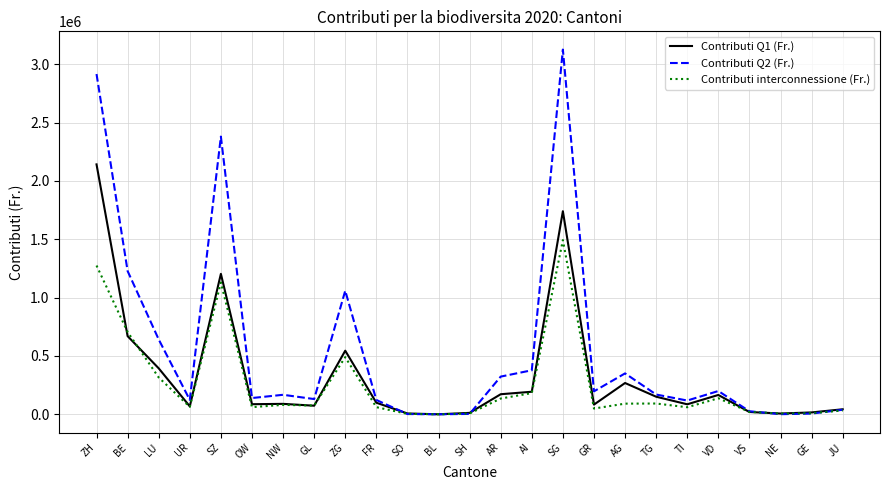

Which series has the widest spread of values?

Contributi Q2 (Fr.)